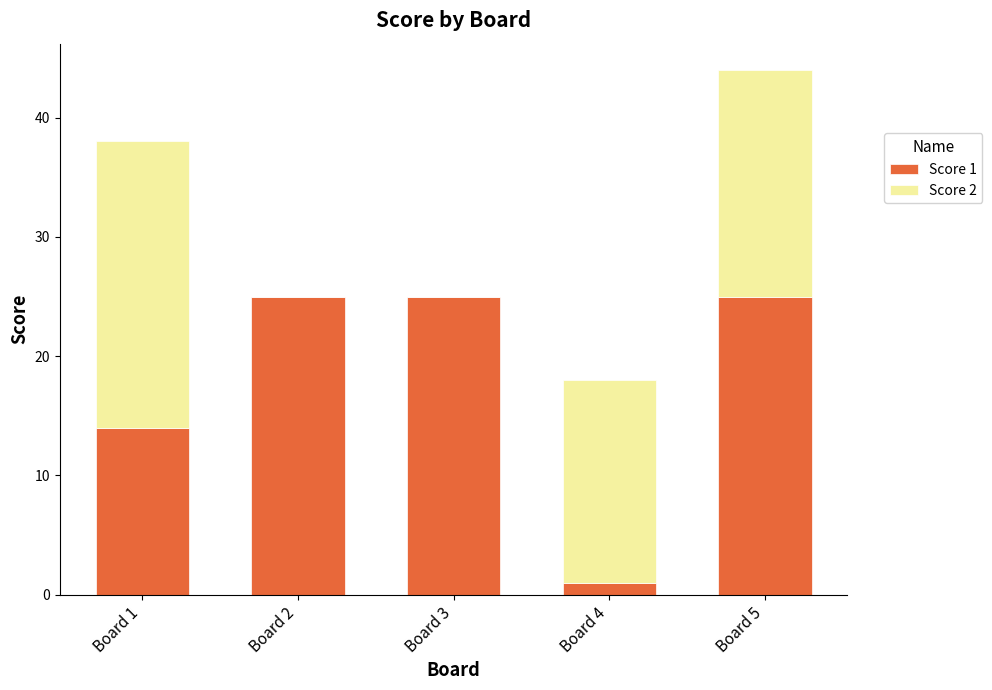

Count the number of data series in this chart.

2